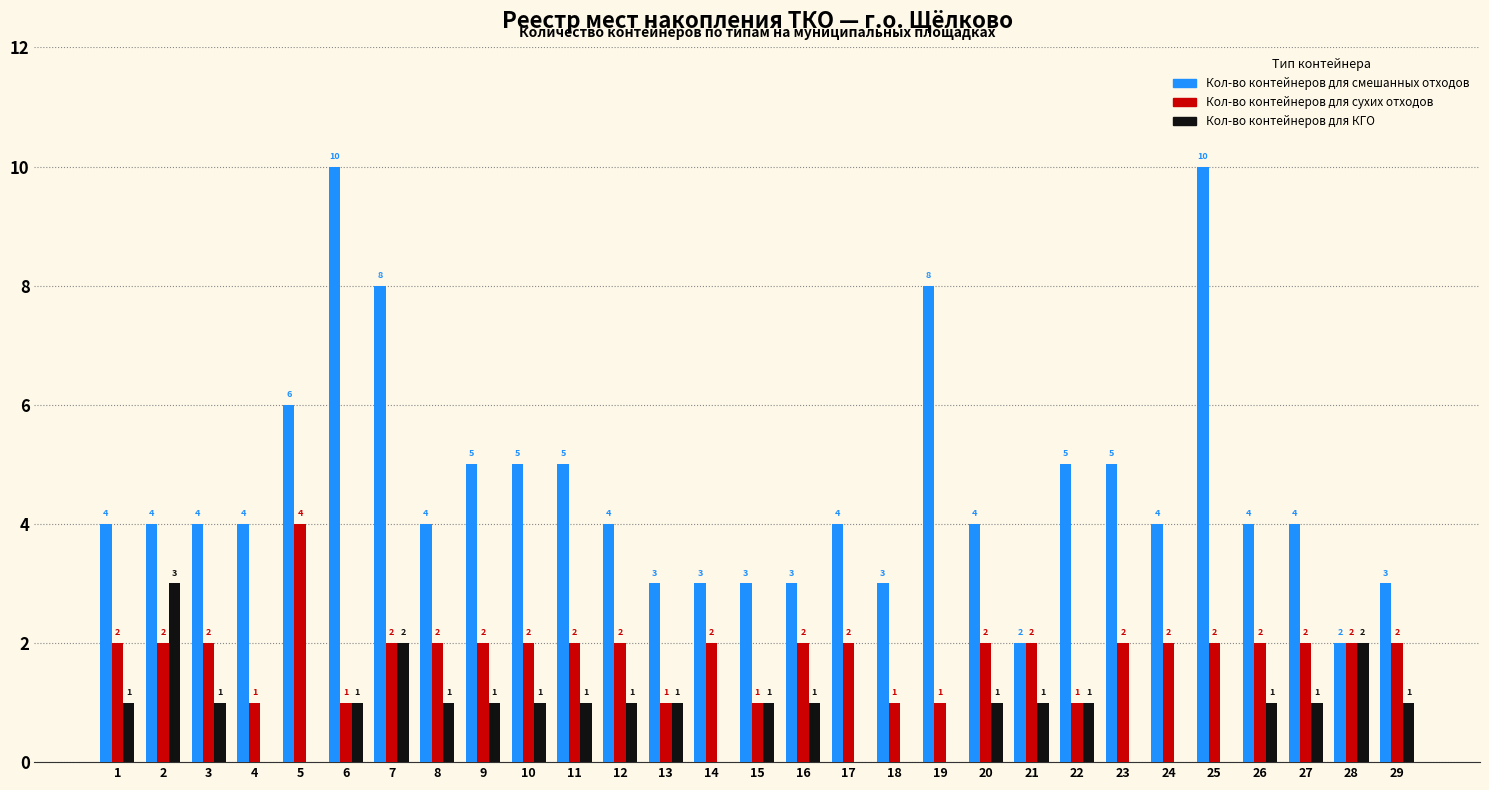

How many categories are shown in the chart?

29